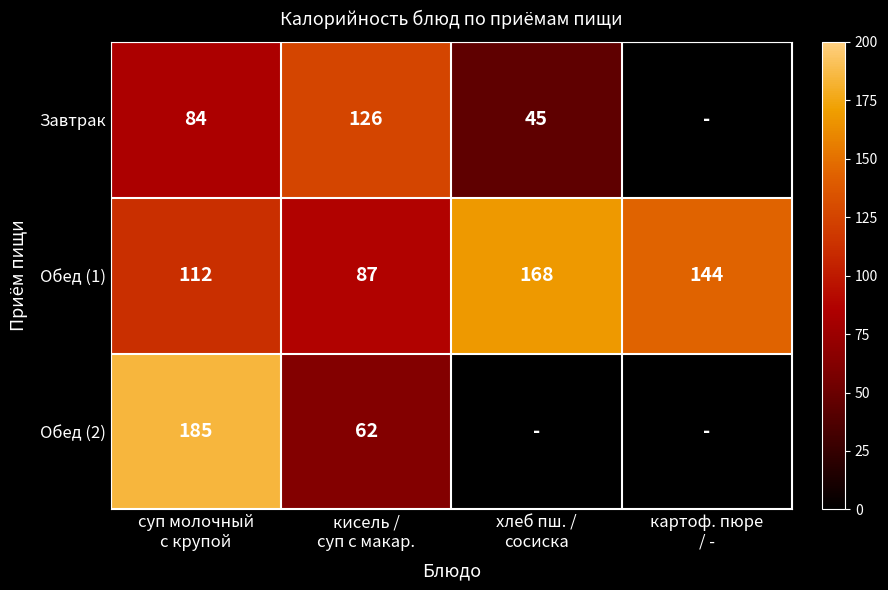

How many Обед (1) values are between 112 and 168?

3